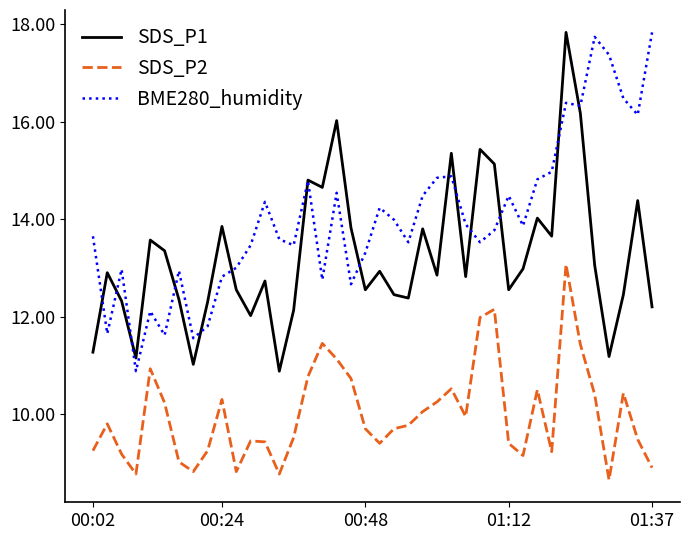

Which series has the largest total across all categories?

BME280_humidity